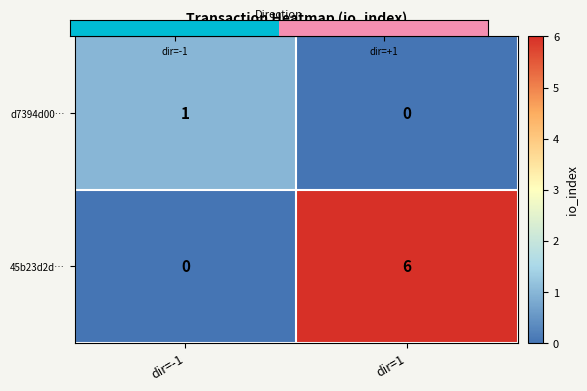

Reading left to right, extract all data points from this chart.

d7394d00…: dir=-1=1	dir=1=0
45b23d2d…: dir=-1=0	dir=1=6